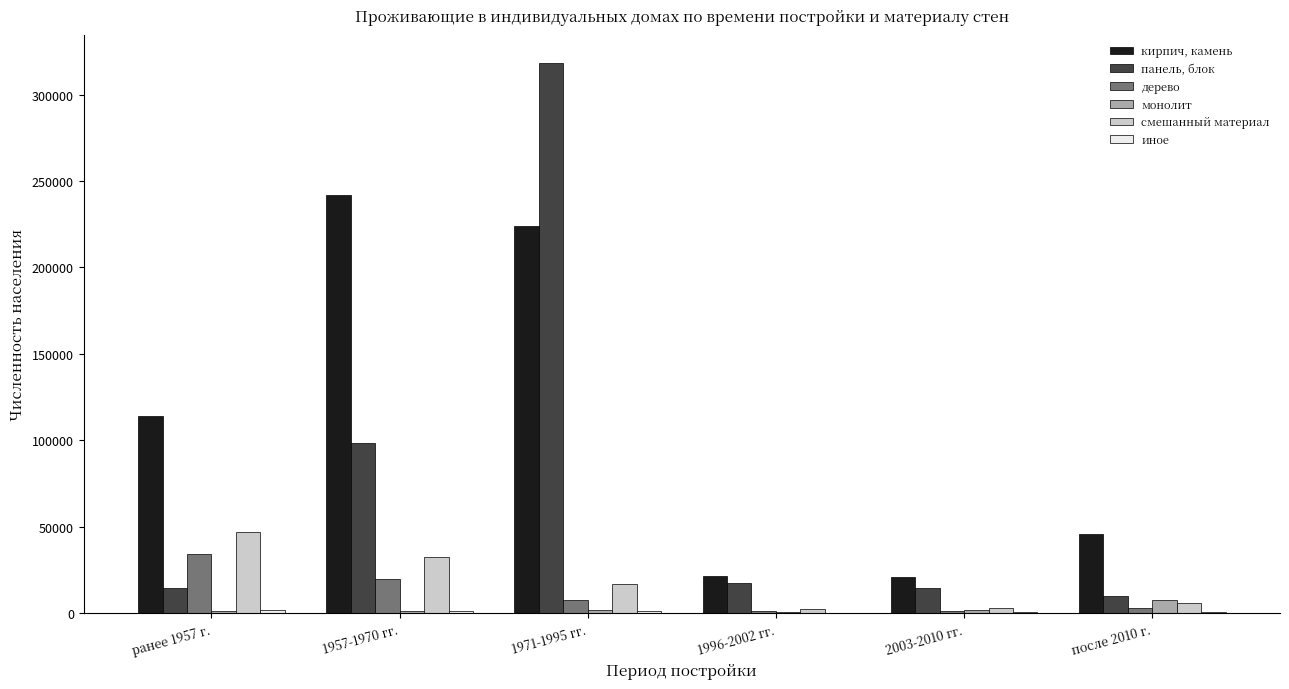

Count the number of categories in the chart.

6